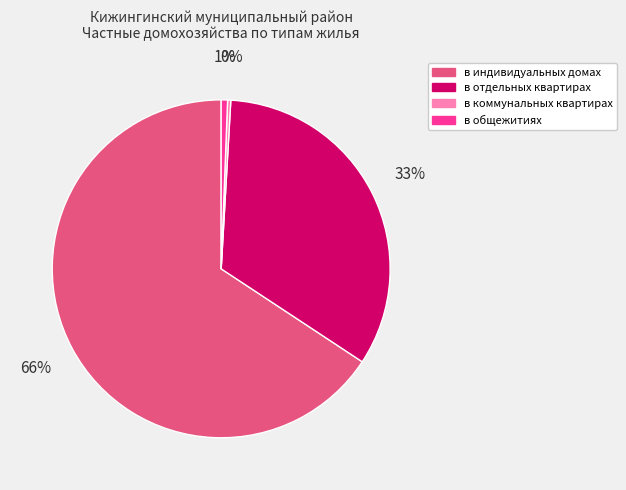

To the nearest percent, what portion does в отдельных квартирах represent?

33%